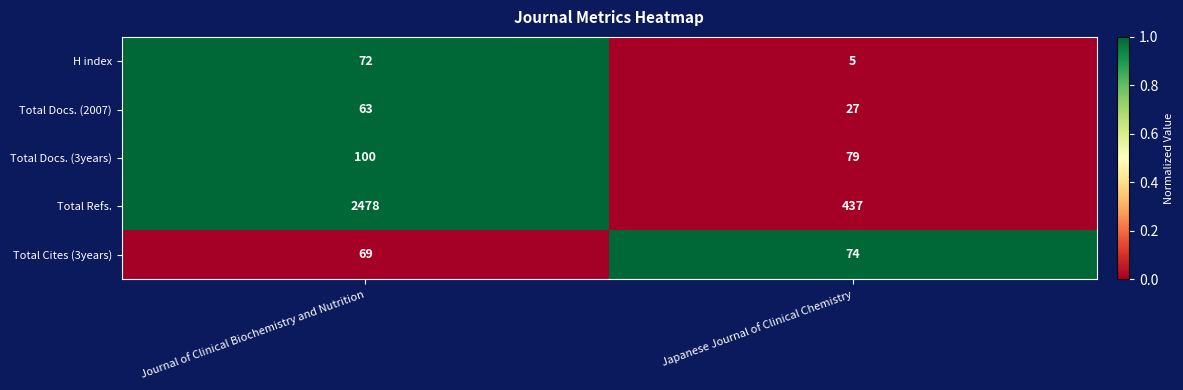

How many series are shown in this chart?

5